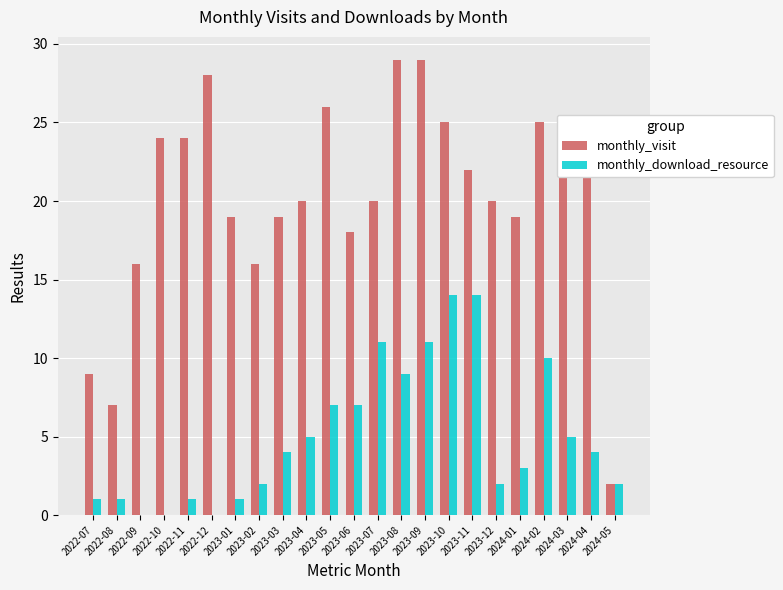

Between 2023-04 and 2023-12, which series saw the biggest shift?

monthly_download_resource